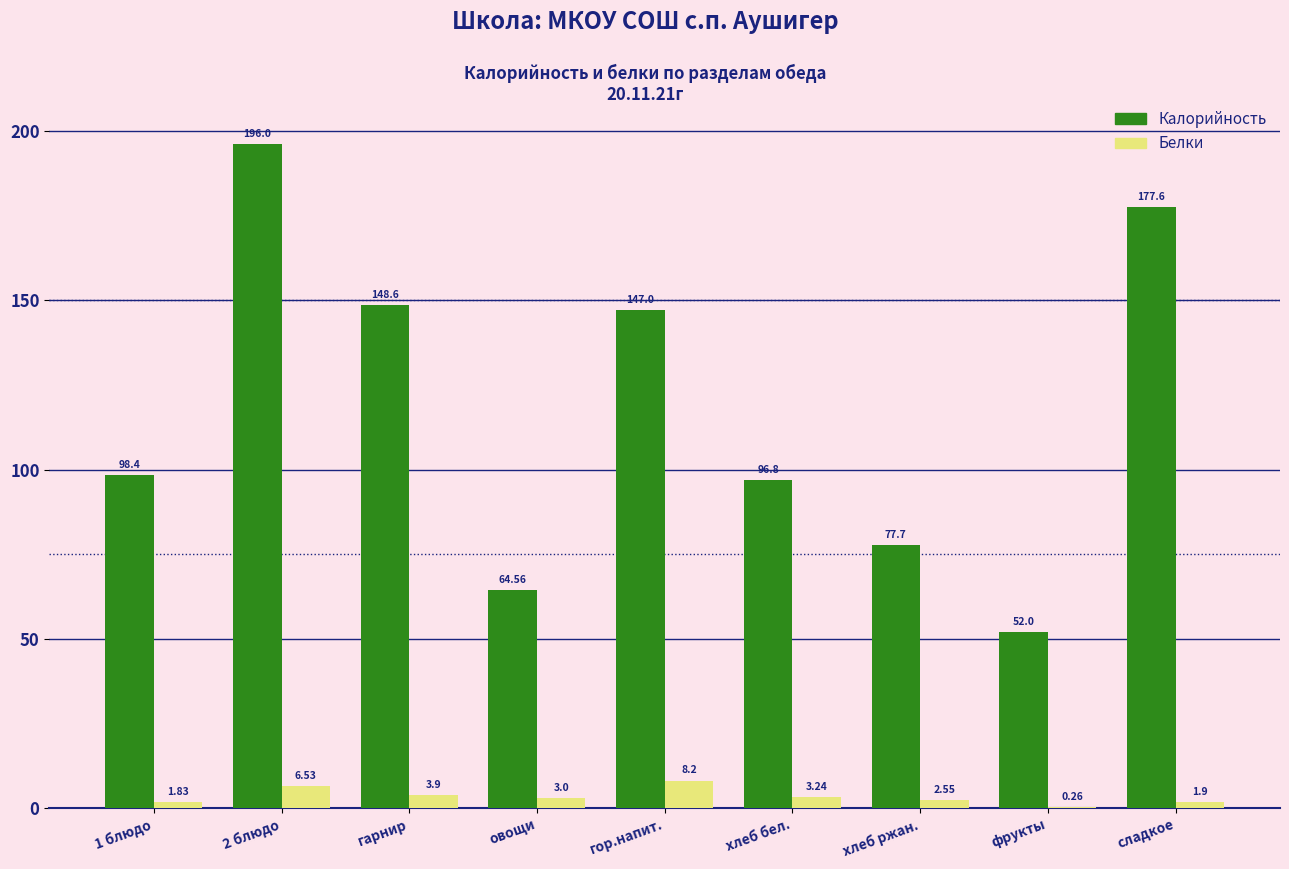

Which category has the highest value in the Белки series?

гор.напит.